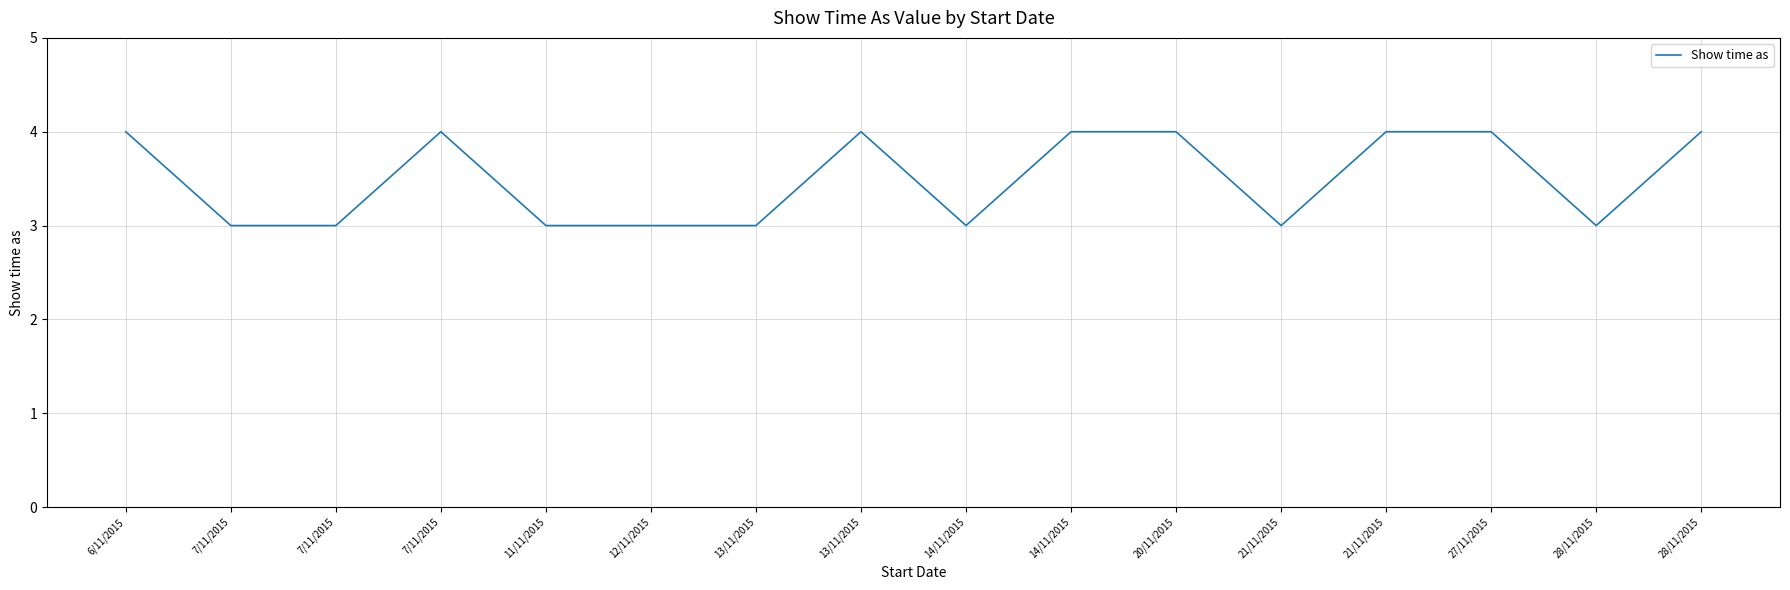

Does the chart display data point markers on the line(s)?

No